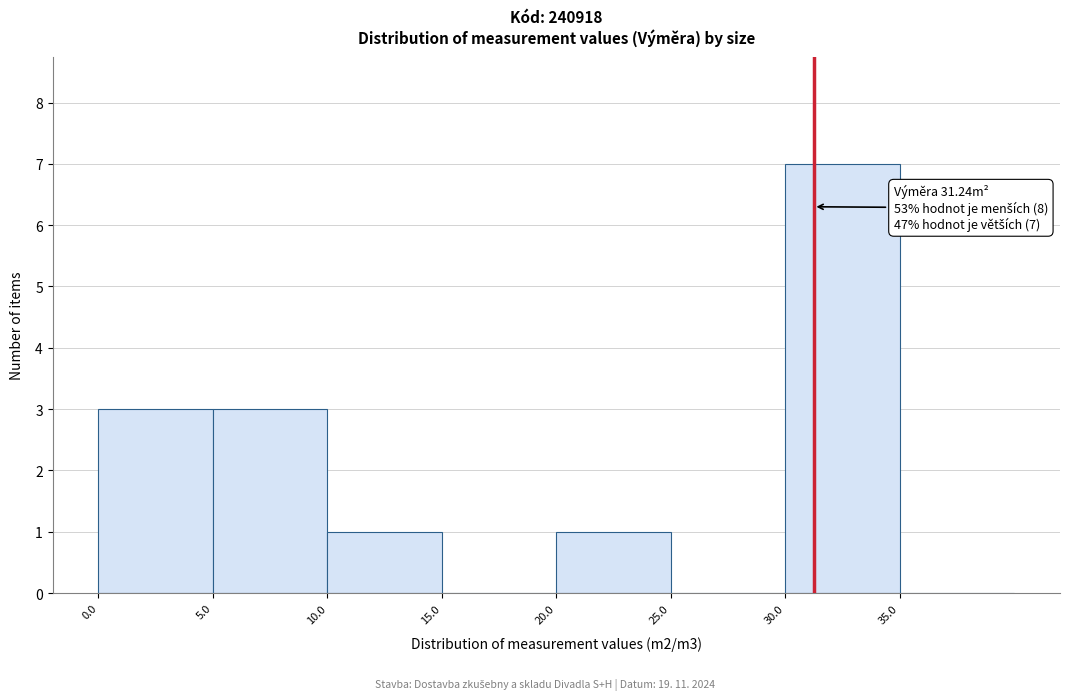

Which range on the x-axis has the tallest bar?

30 to 35